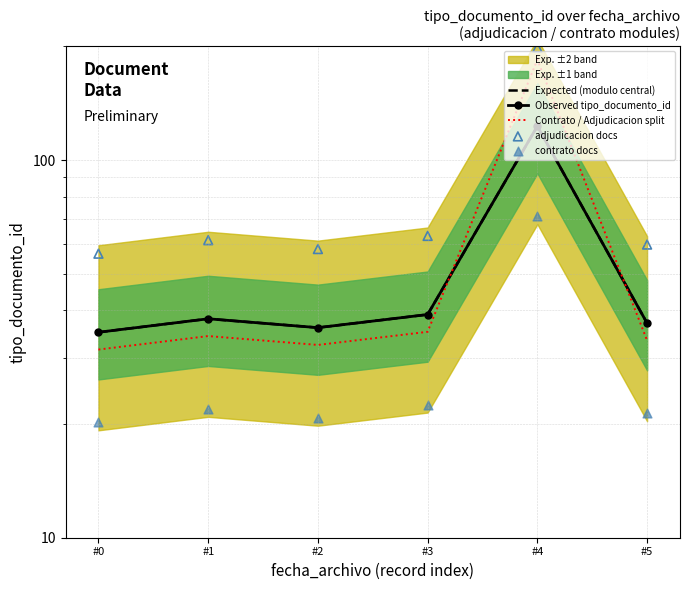

Is the value of adjudicacion docs at #3 greater than the value of Expected (modulo central) at #5?

Yes